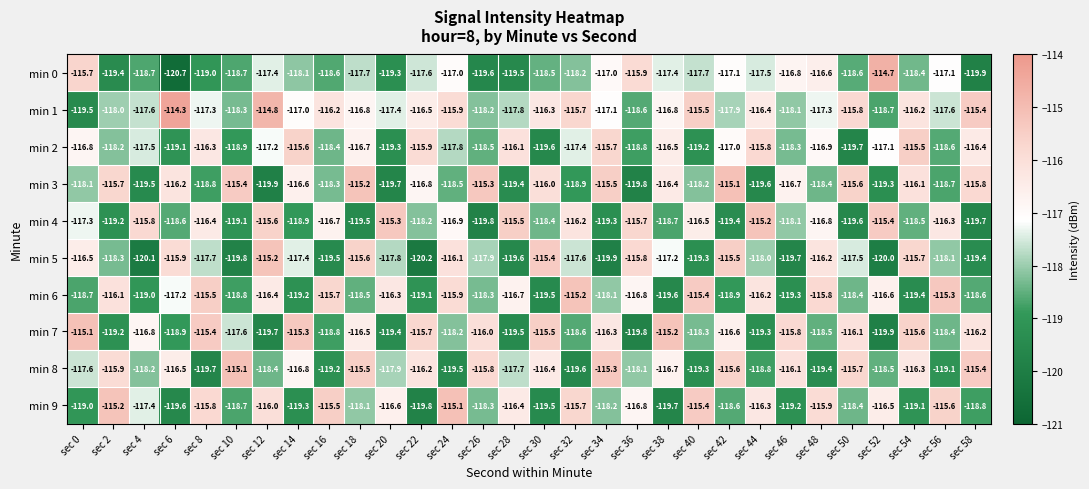

Where does the min 8 series first go above -116?

sec 2